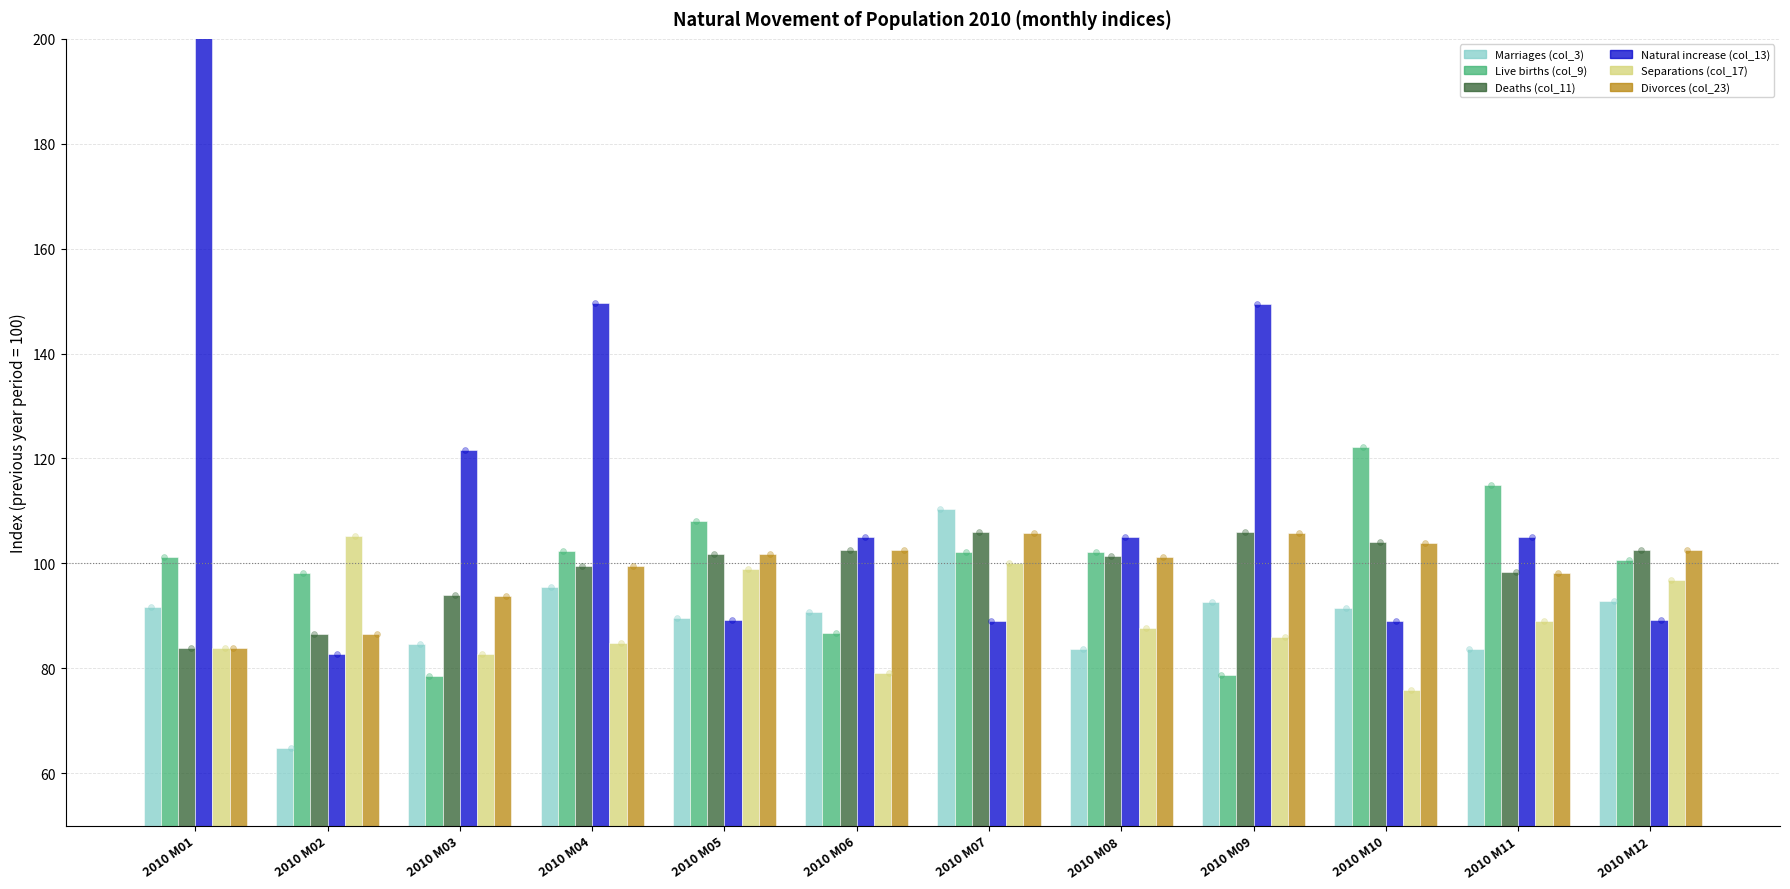

Which series contains the lowest Y value?

Marriages (col_3)